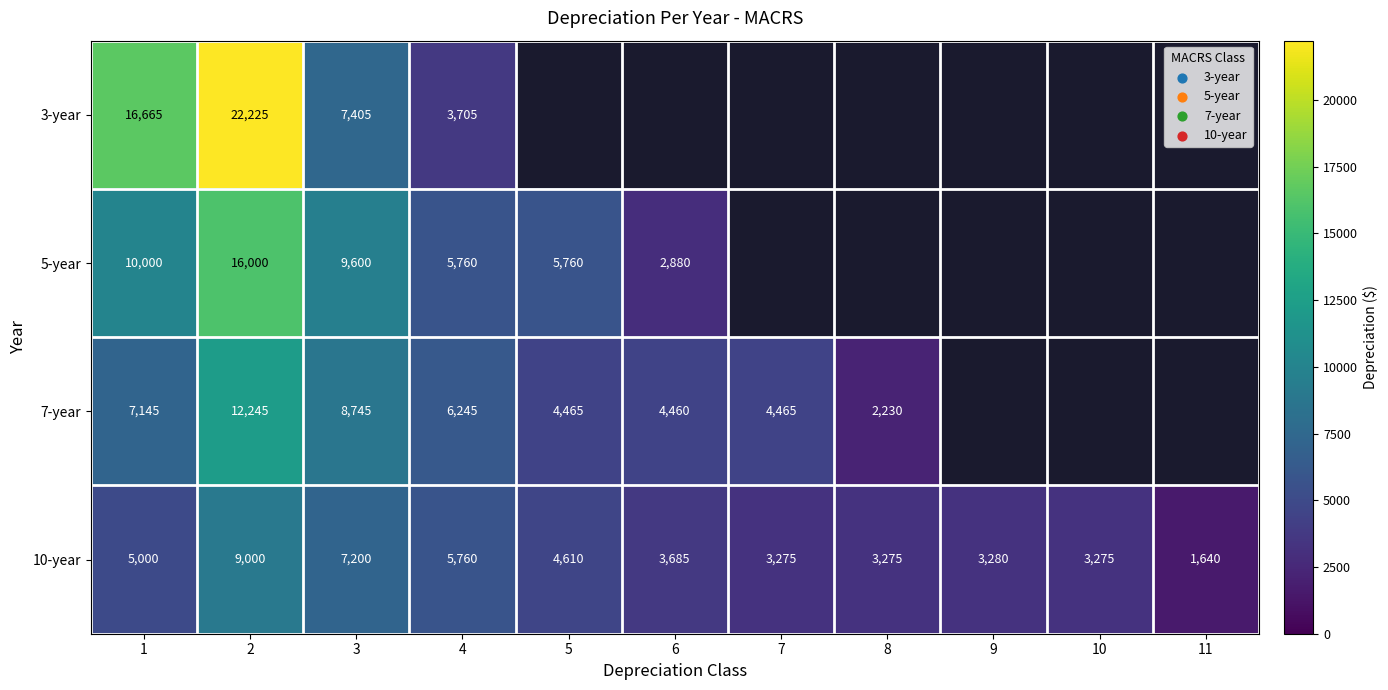

At which category does the chart reach its peak across all series?

2